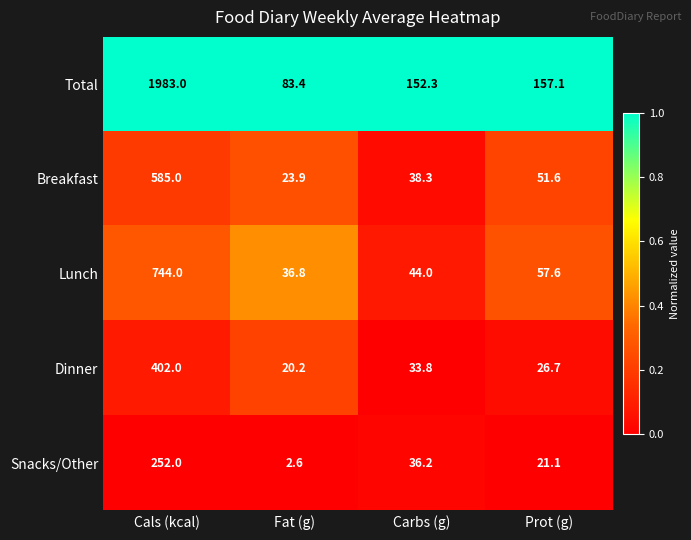

Reading left to right, extract all data points from this chart.

Total: Cals (kcal)=1983.0	Fat (g)=83.4	Carbs (g)=152.3	Prot (g)=157.1
Breakfast: Cals (kcal)=585.0	Fat (g)=23.9	Carbs (g)=38.3	Prot (g)=51.6
Lunch: Cals (kcal)=744.0	Fat (g)=36.8	Carbs (g)=44.0	Prot (g)=57.6
Dinner: Cals (kcal)=402.0	Fat (g)=20.2	Carbs (g)=33.8	Prot (g)=26.7
Snacks/Other: Cals (kcal)=252.0	Fat (g)=2.6	Carbs (g)=36.2	Prot (g)=21.1